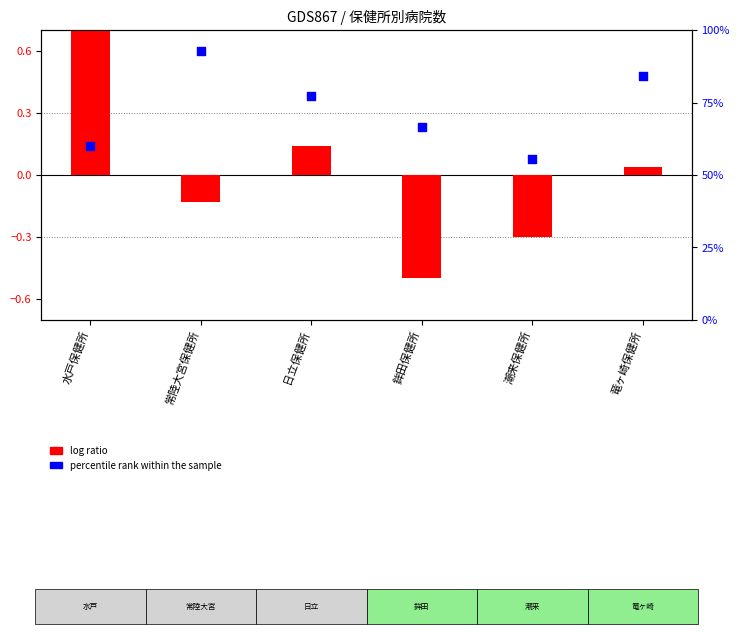

At how many categories does at least one series exceed 52?

6